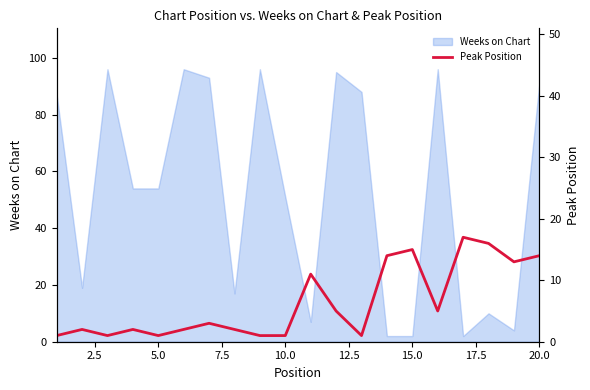

True or false: Weeks on Chart has a value of 54 at 5.0.

True